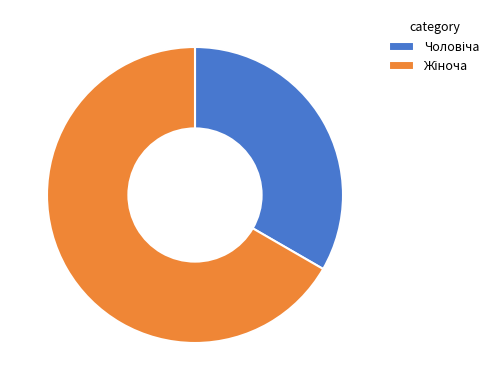

How many segments does this pie chart have?

2